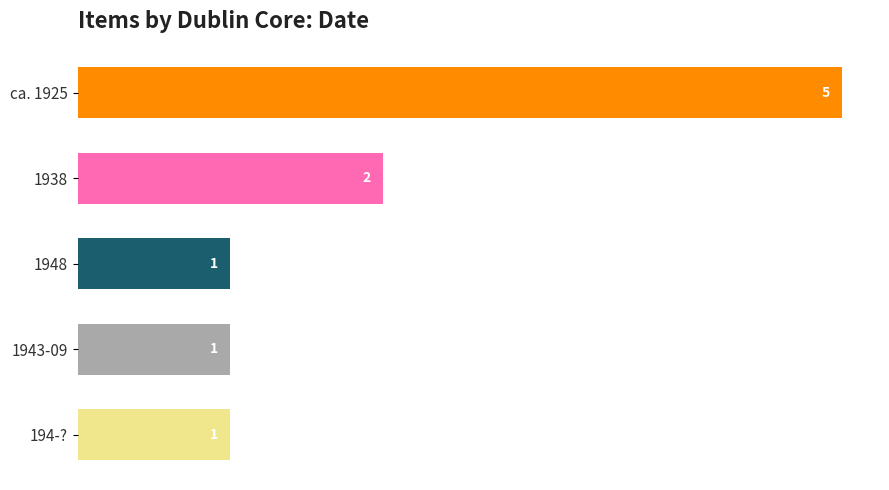

At which label is the value closest to 3?

1938